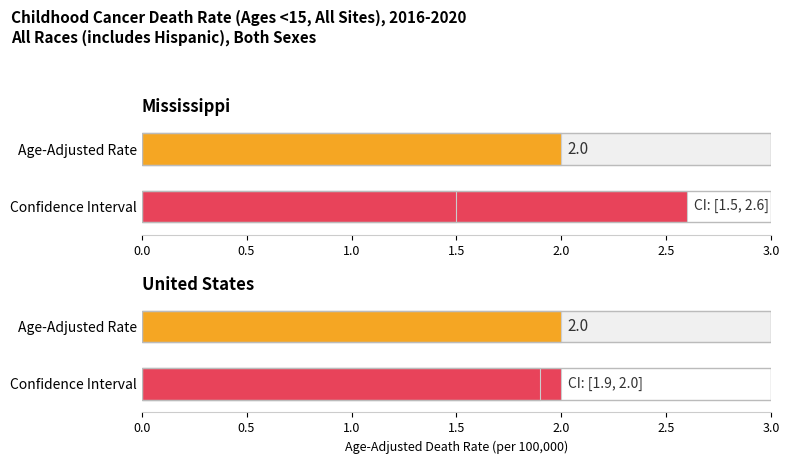

How many values in the Upper CI series exceed 2?

1